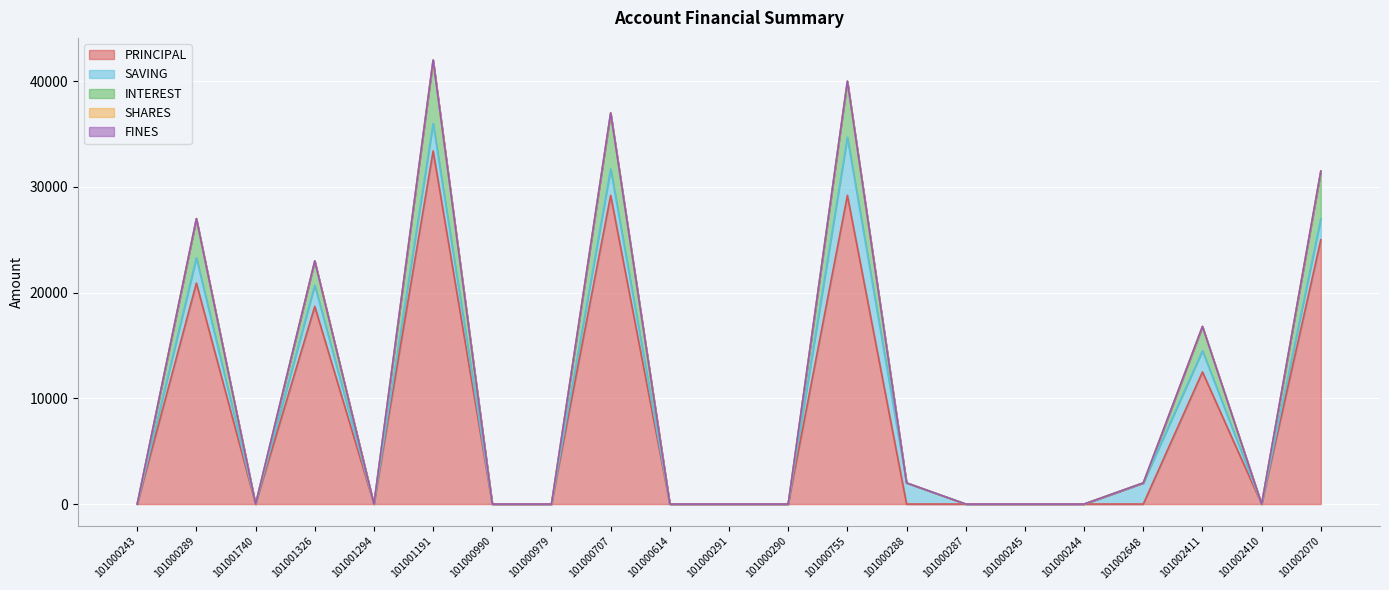

At which label does INTEREST reach its peak?

101001191